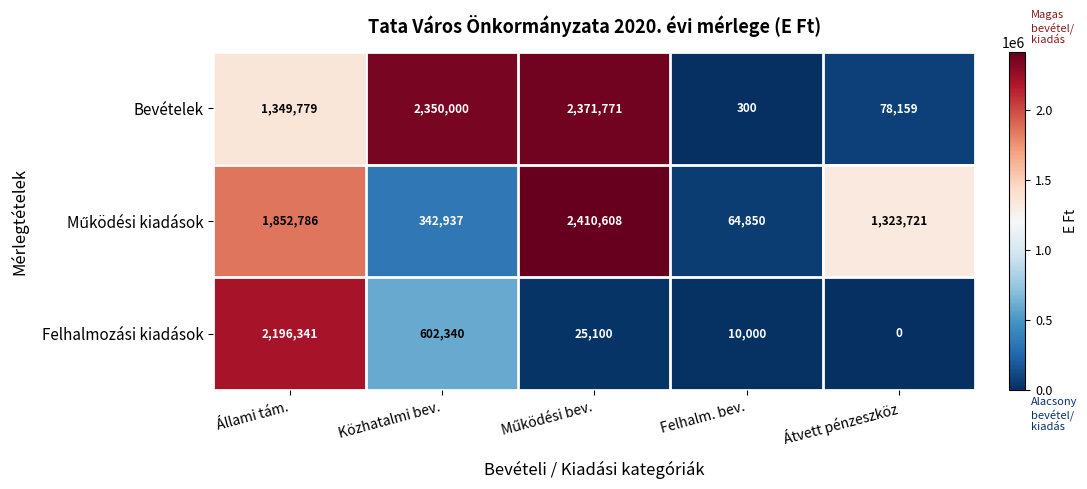

At which category is the sum across all series the highest?

Állami tám.